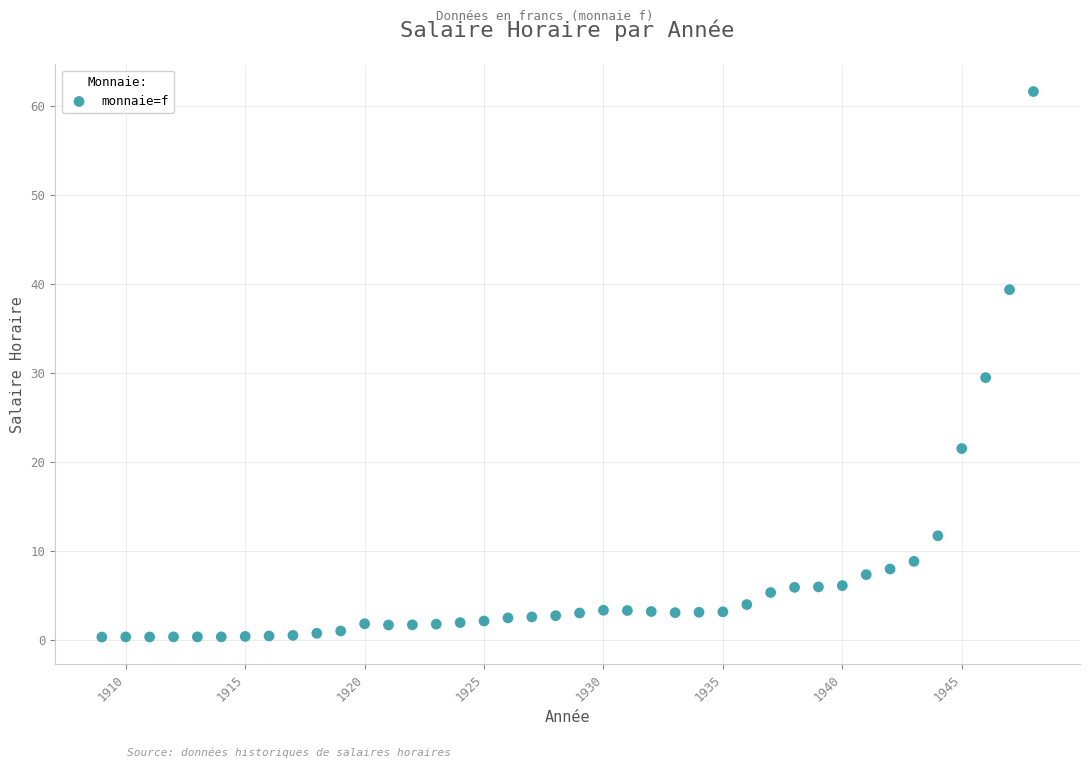

What is the range of Y values (max minus min)?

61.3